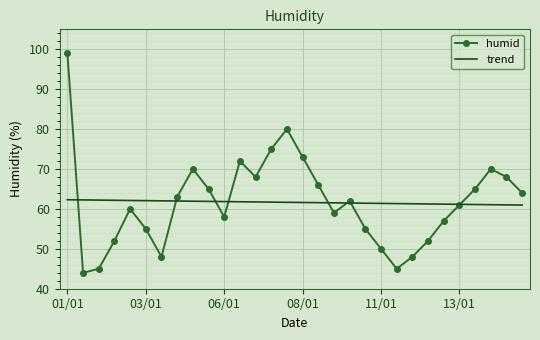

Which series has the widest spread of values?

humid